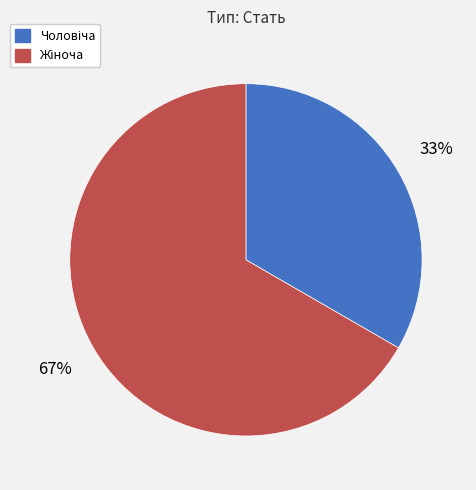

Is there any slice that represents more than half of the pie?

Yes